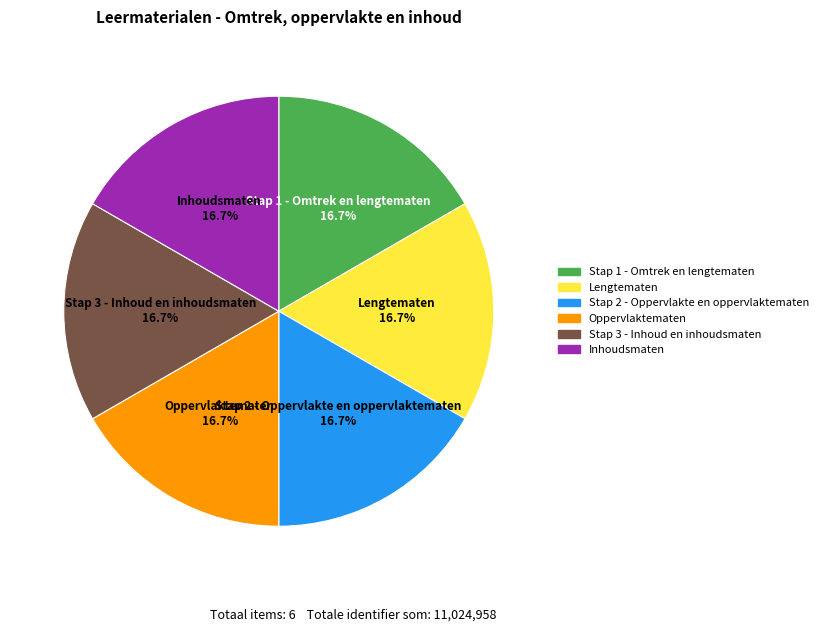

What portion of the pie excludes Stap 3 - Inhoud en inhoudsmaten?

83.3%